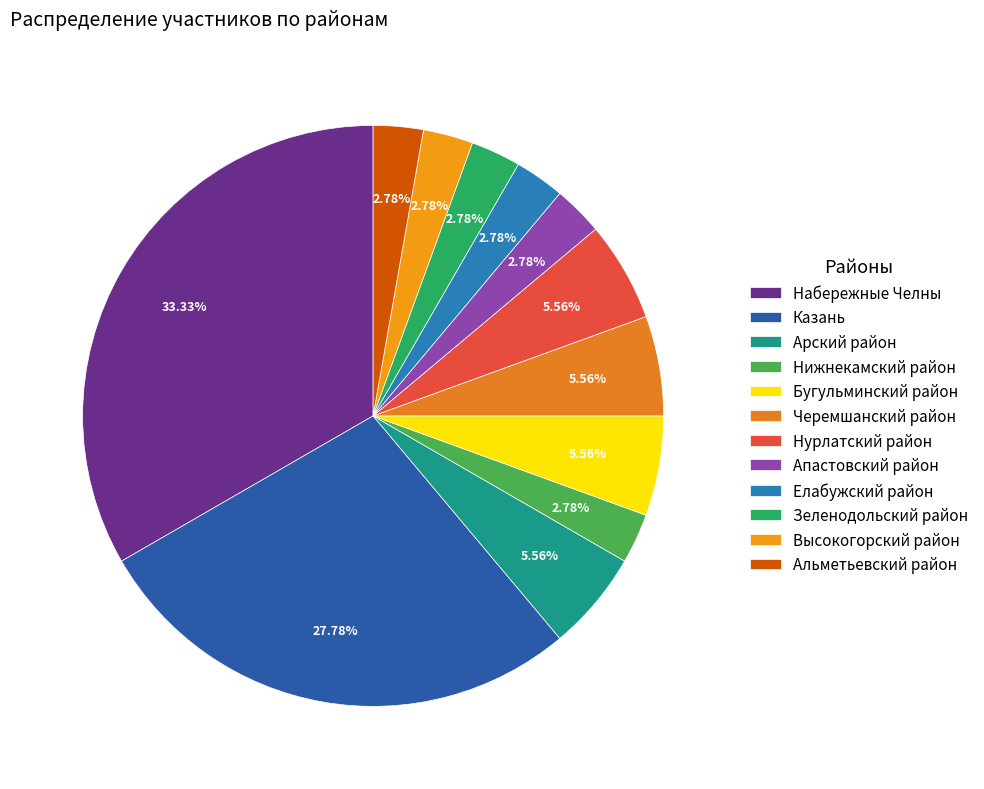

Does Альметьевский район represent more than half of the total?

No